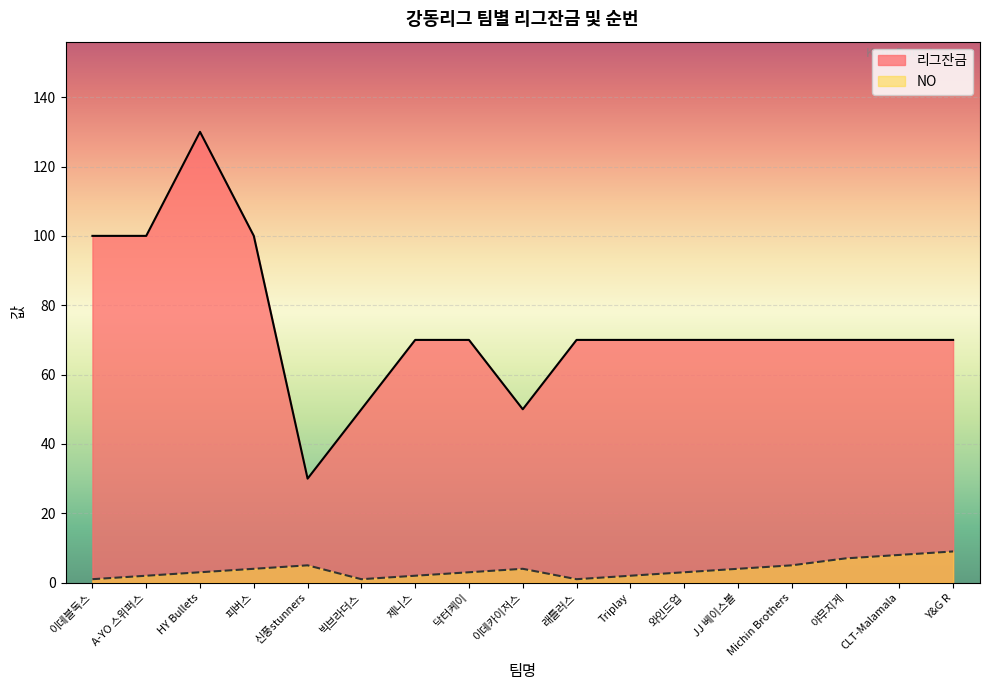

True or false: 리그잔금 has a value of 70 at Y&G R.

True